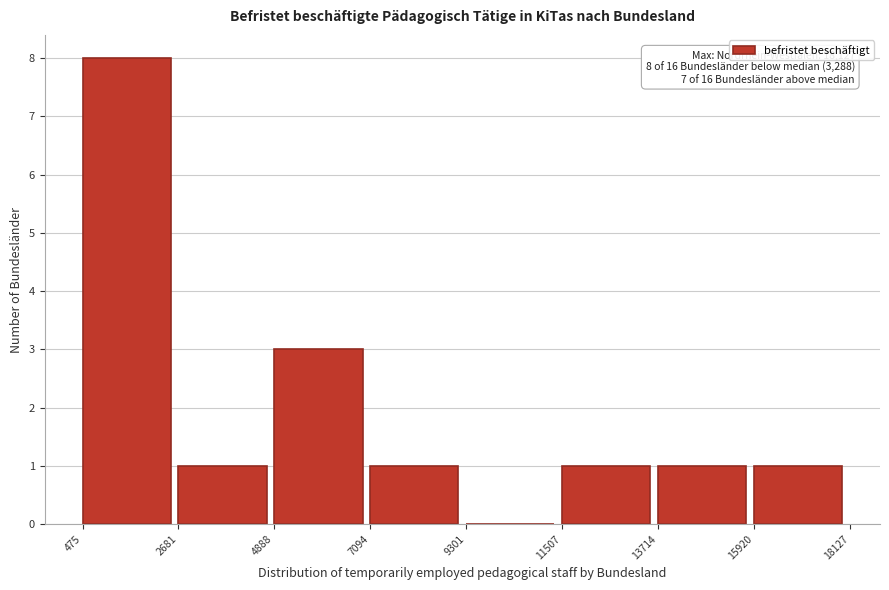

Over which range of the x-axis is the bar tallest?

475 to 2681